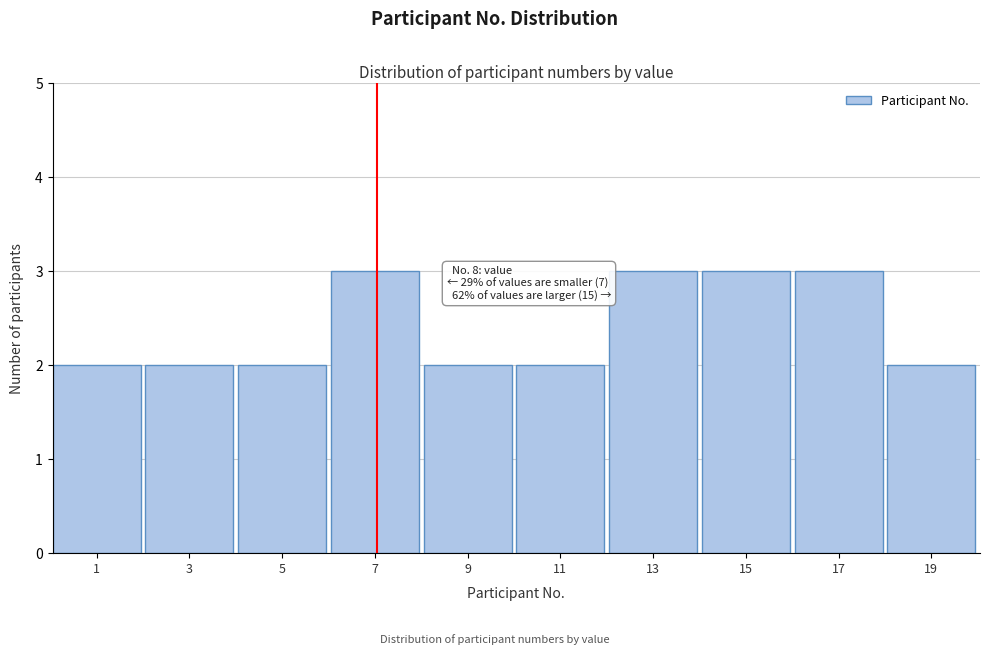

Reading left to right, list all the values displayed in this chart.

1=2	3=2	5=2	7=3	9=2	11=2	13=3	15=3	17=3	19=2